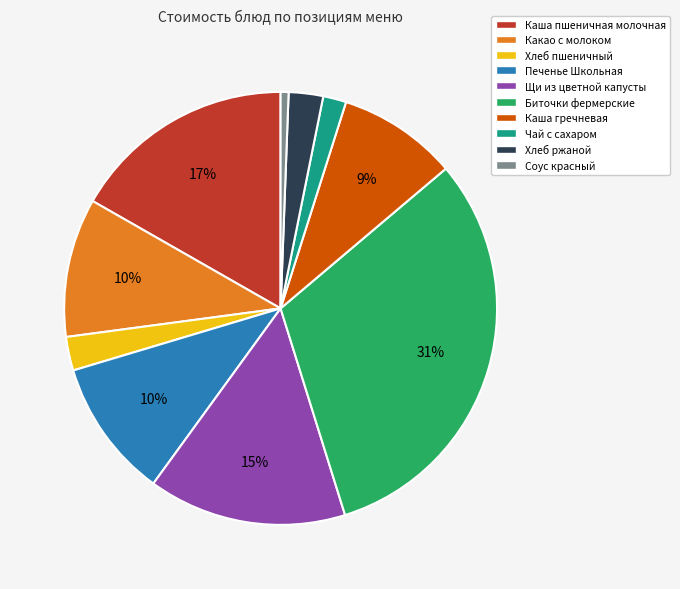

What percentage is the Хлеб пшеничный slice, to the nearest percent?

3%